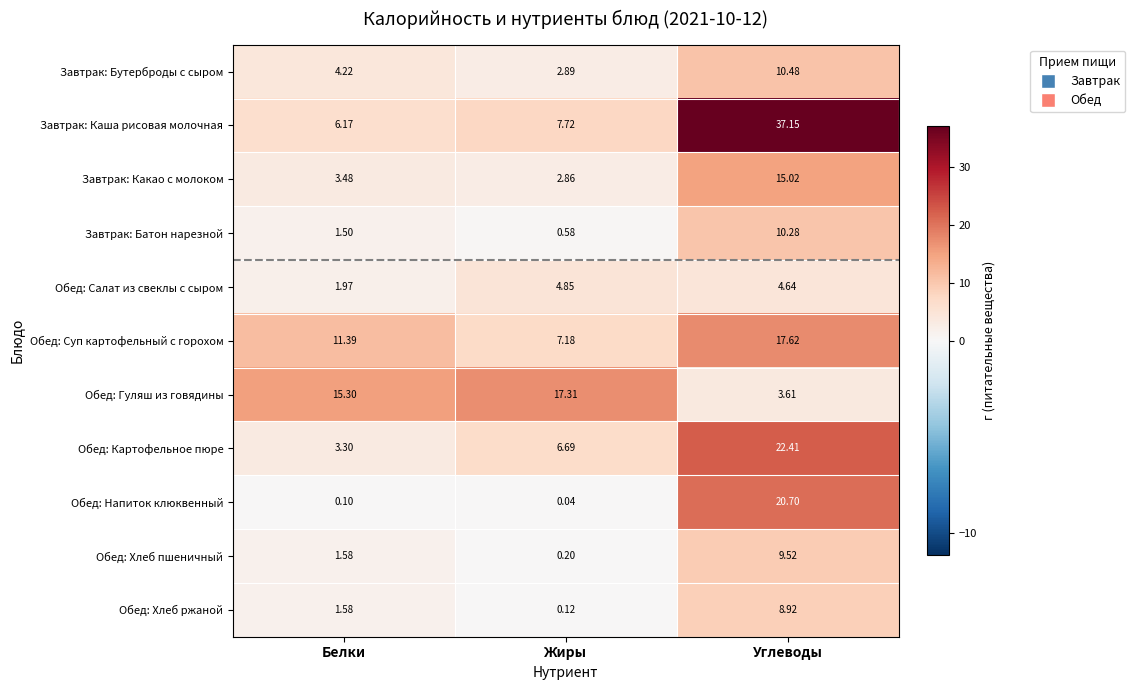

At how many categories does at least one series exceed 33?

1